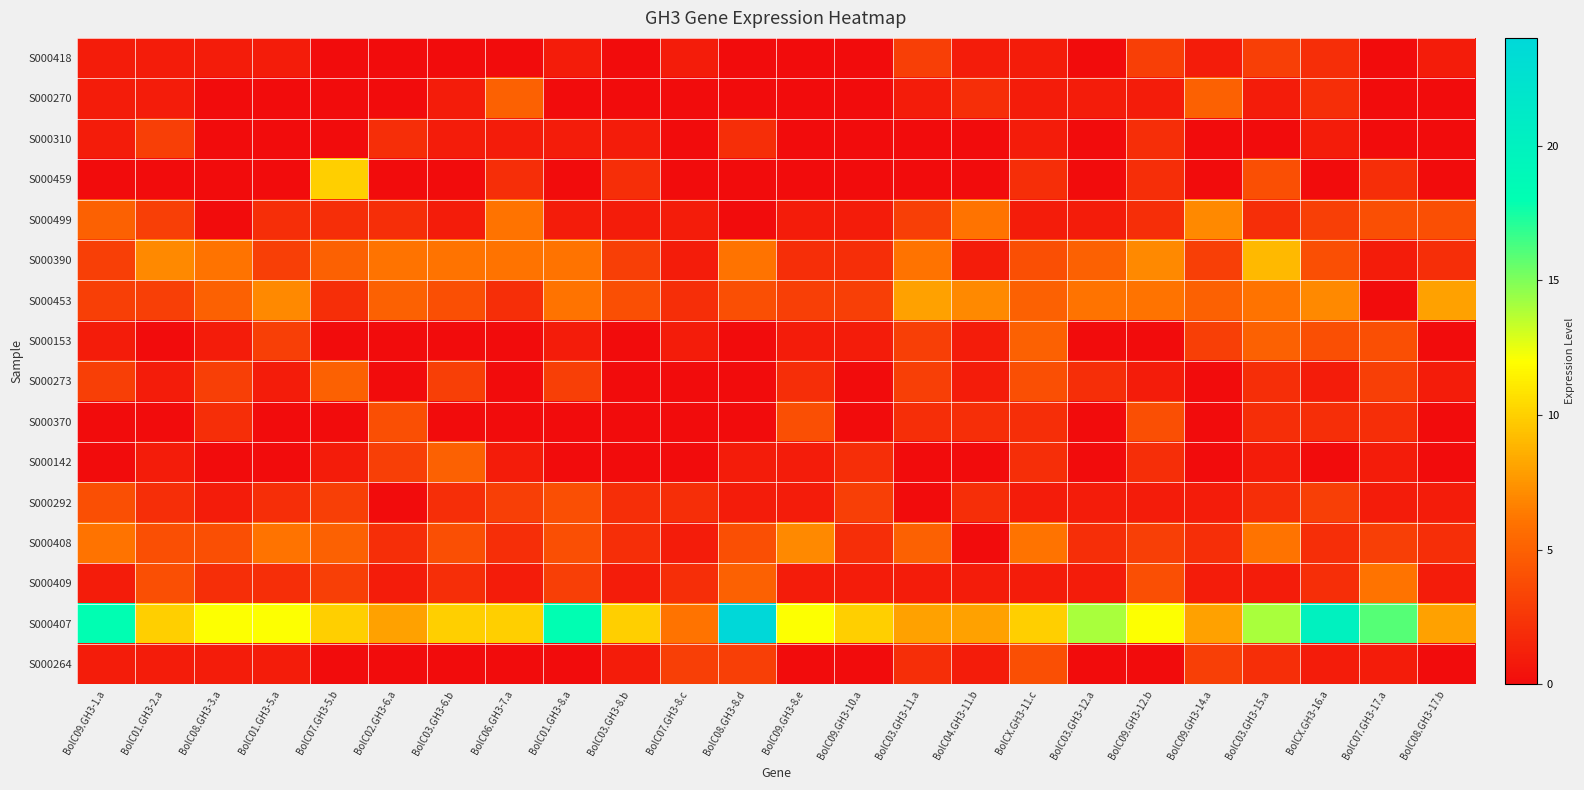

What is the total value across all series at BolC03.GH3-6.b?

39